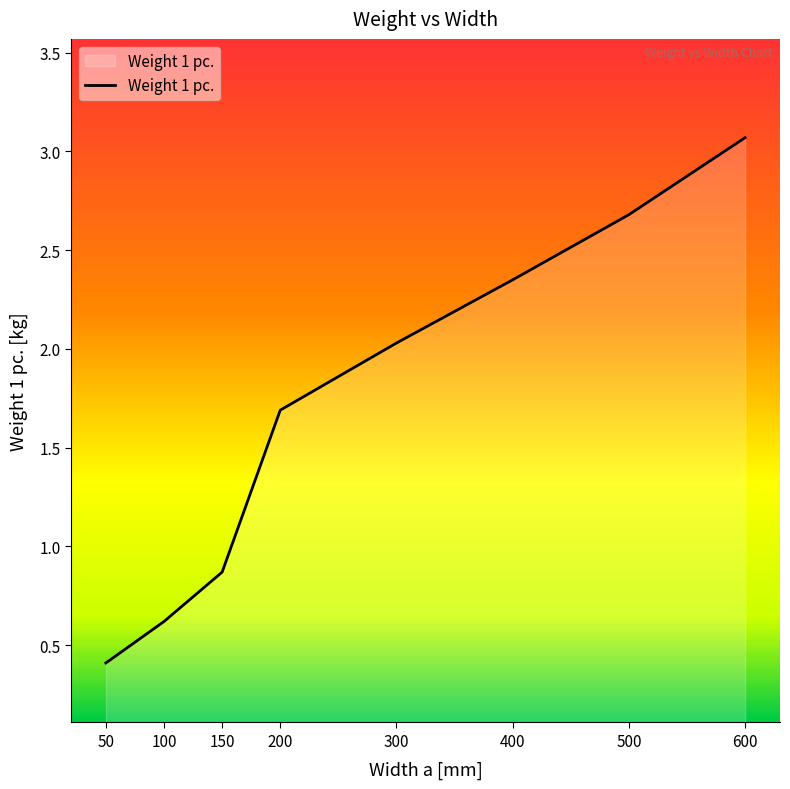

What is the maximum value shown in the chart?

3.1